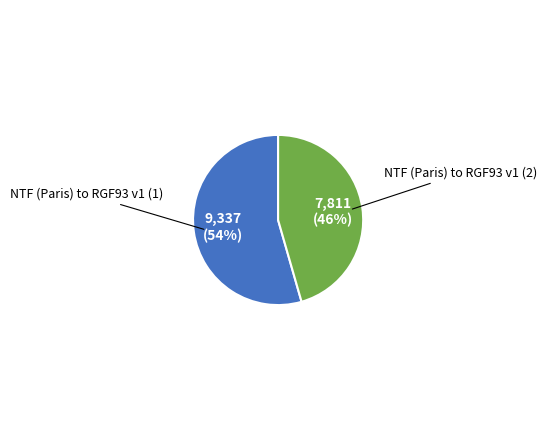

Does any single category account for the majority?

Yes